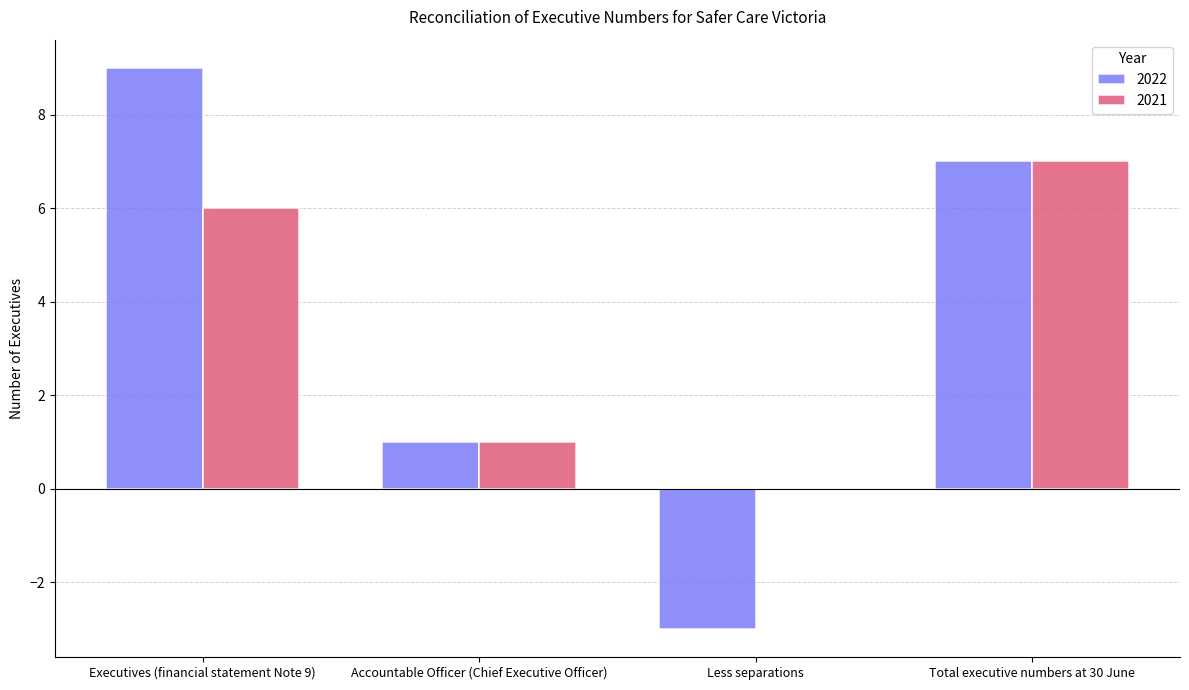

Which series has the widest spread of values?

2022